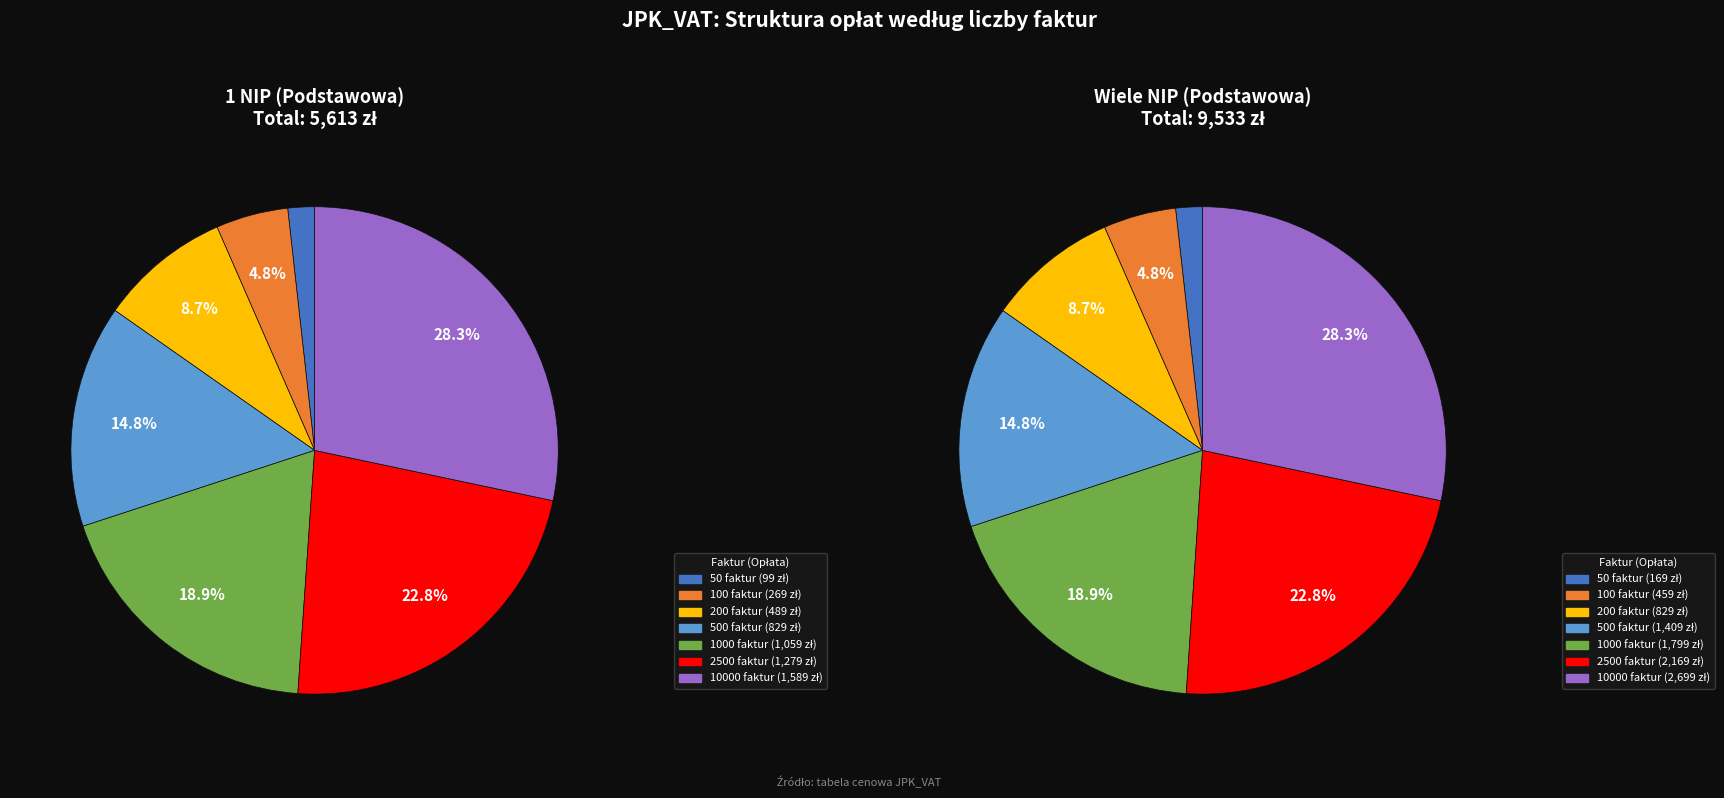

What percentage is the 50 slice, to the nearest percent?

2%